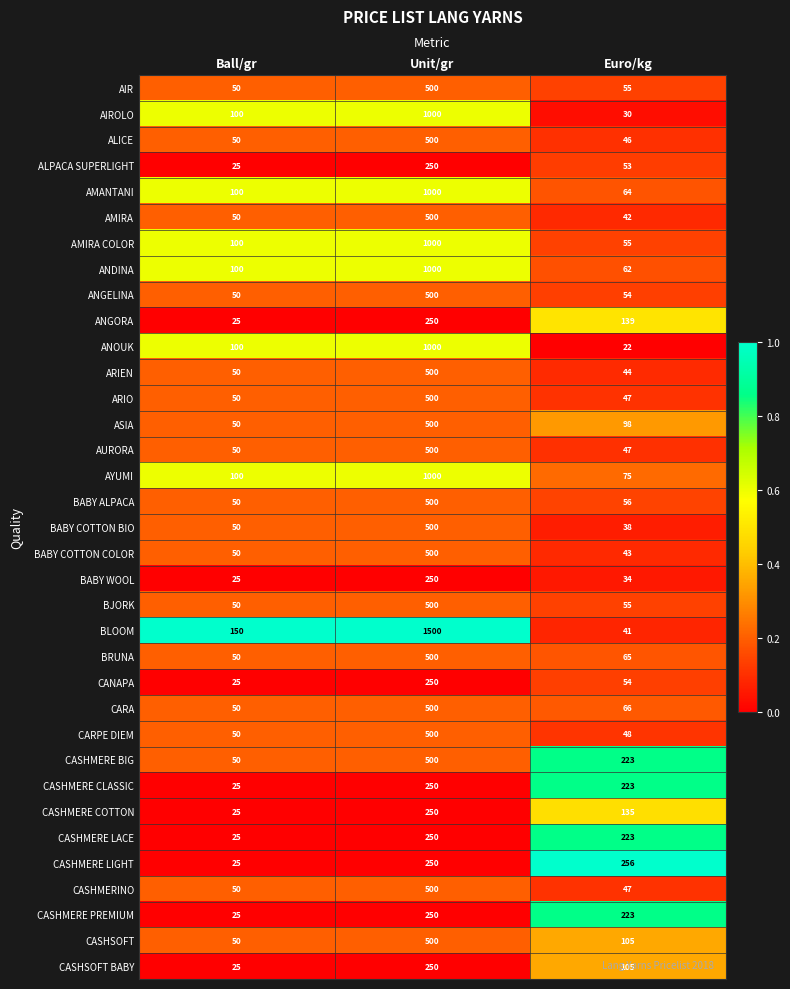

Is the value of ALICE at Euro/kg greater than the value of CASHMERE LACE at Euro/kg?

No